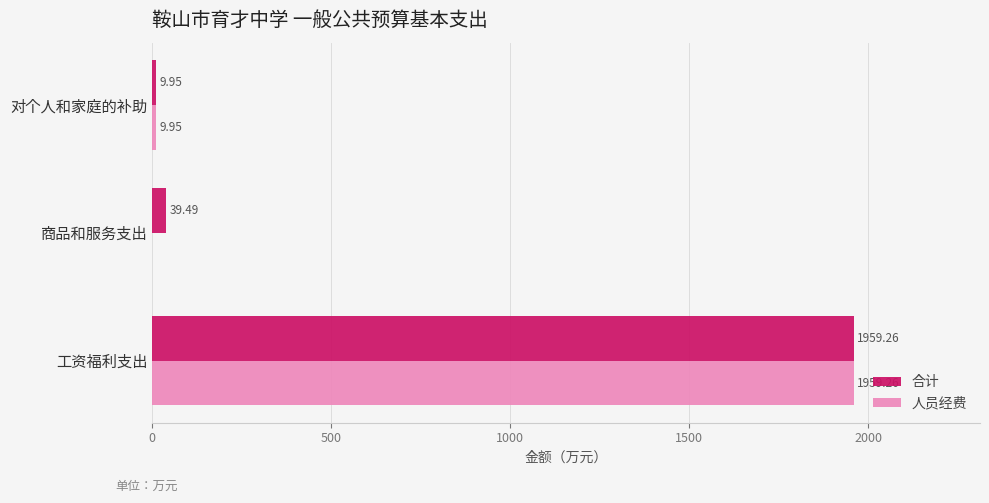

Between 商品和服务支出 and 对个人和家庭的补助, which series saw the biggest shift?

合计